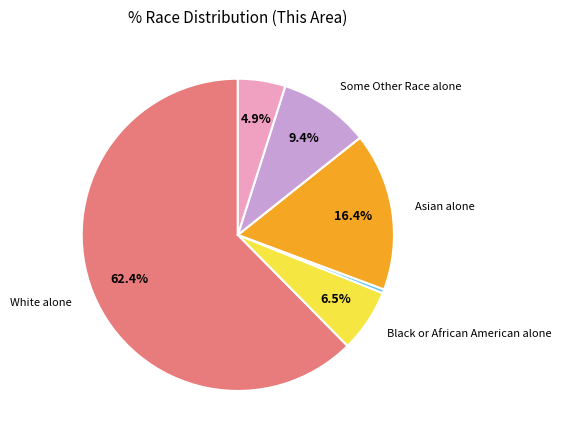

Does any single category account for the majority?

Yes